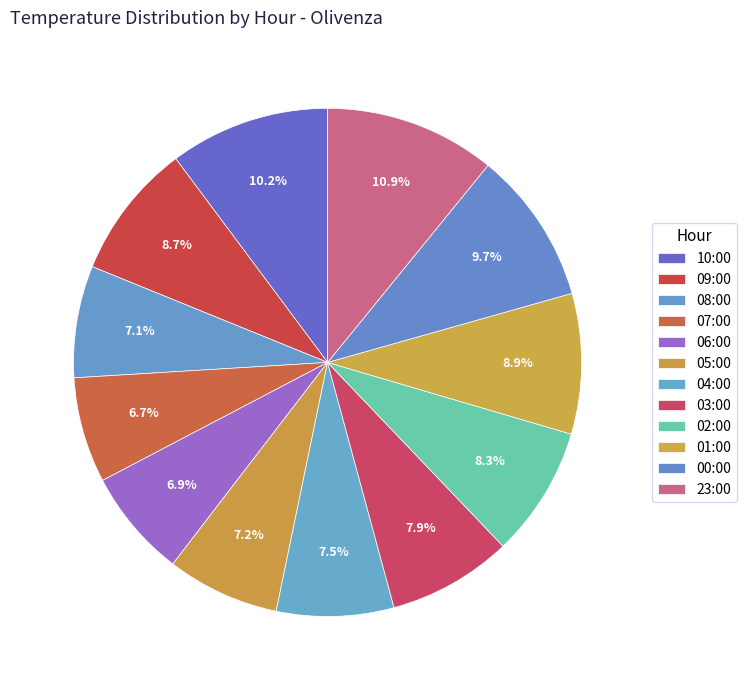

Is there a majority slice in this chart?

No